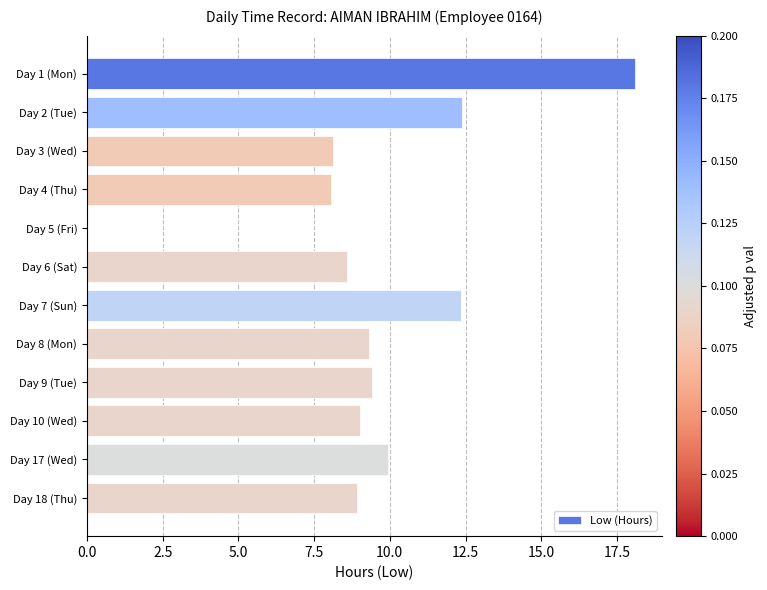

What is the sum of the values at Day 3 (Wed) and Day 1 (Mon)?

26.2